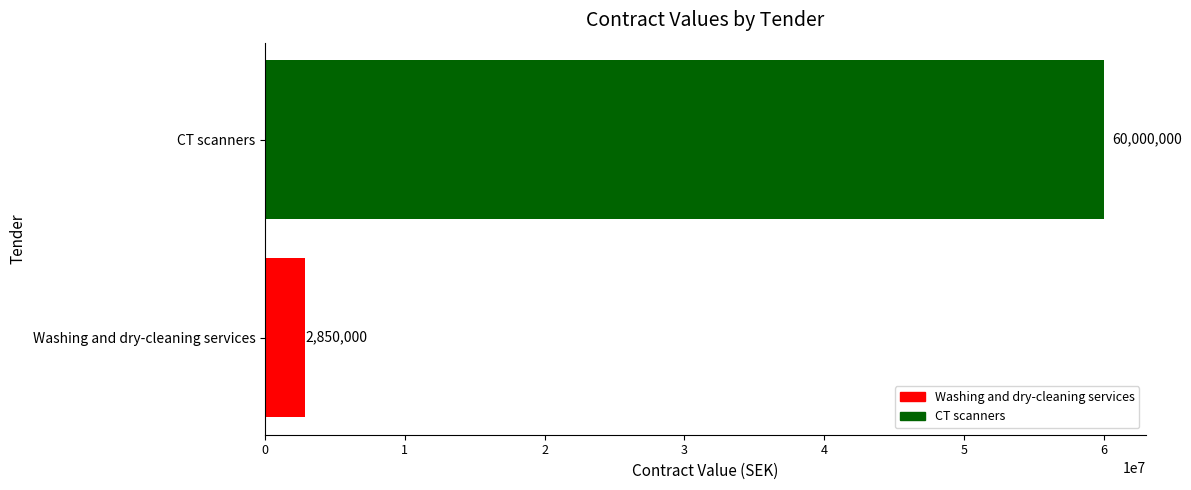

At which category does the chart reach its peak across all series?

CT scanners